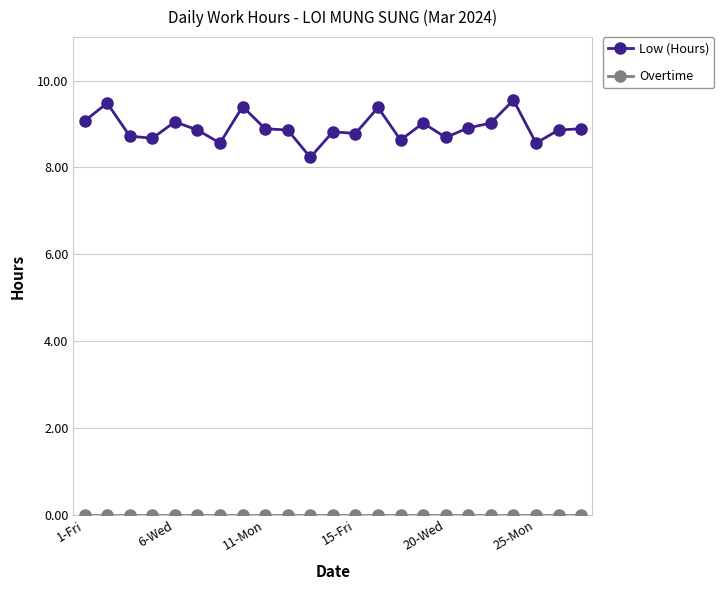

Which series has the largest total across all categories?

Low (Hours)